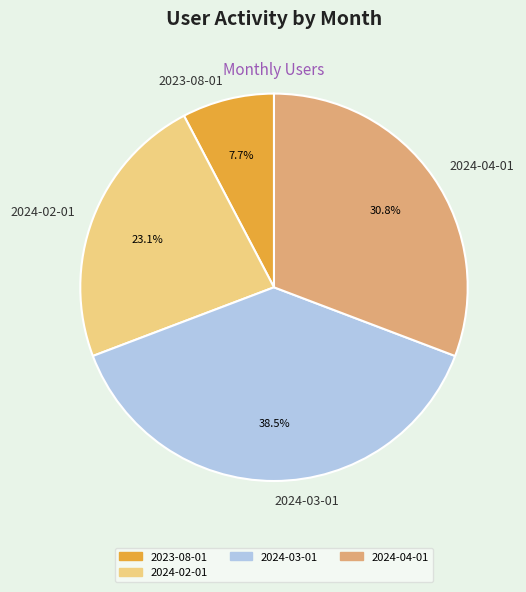

Is there a majority slice in this chart?

No